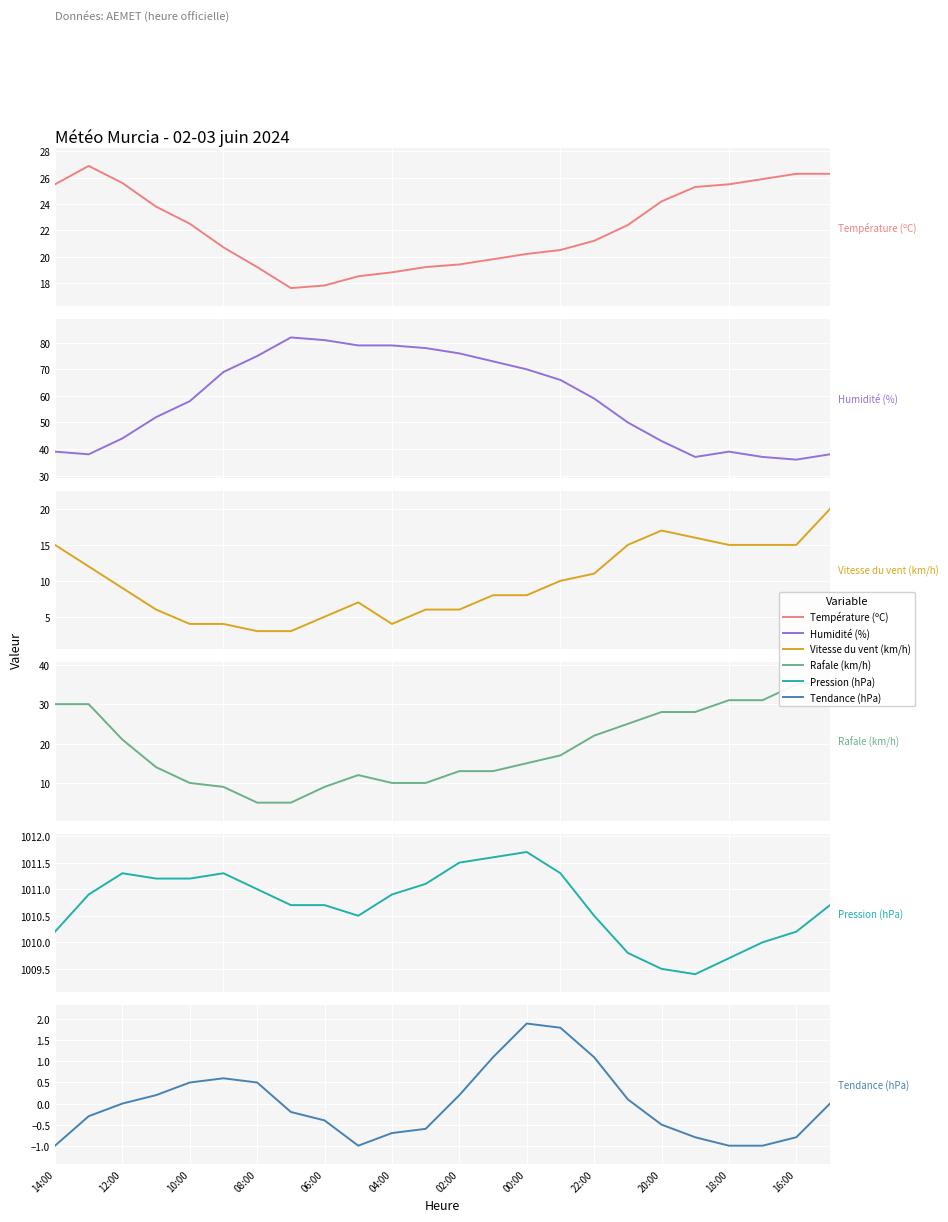

How many interior local valleys does the Humidité (%) series have?

3